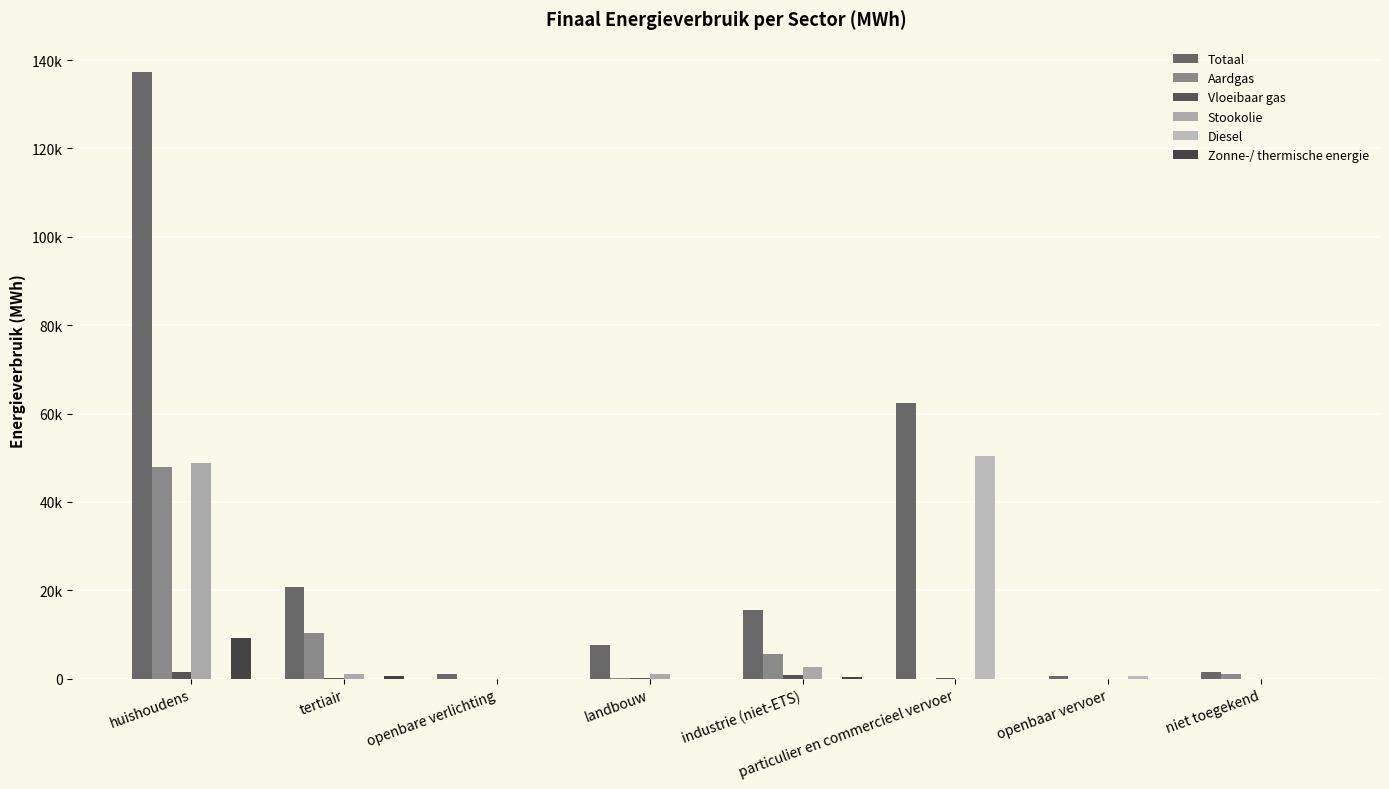

Which series has the widest spread of values?

Totaal